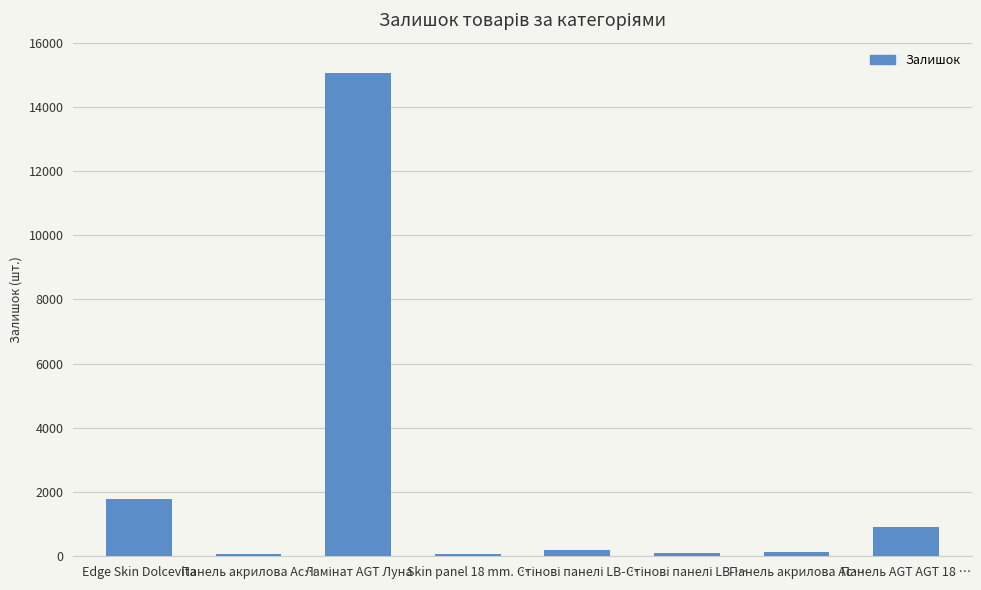

Reading left to right, what are all the values shown in this chart?

1796	70	15053	56	202	113	148	923